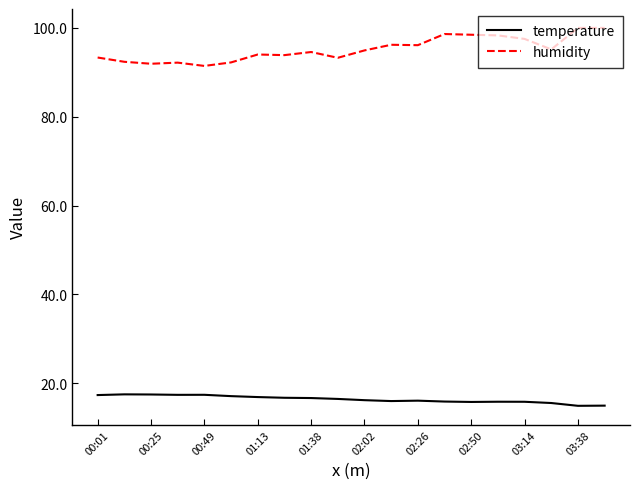

What are all the series names shown in the legend?

temperature, humidity